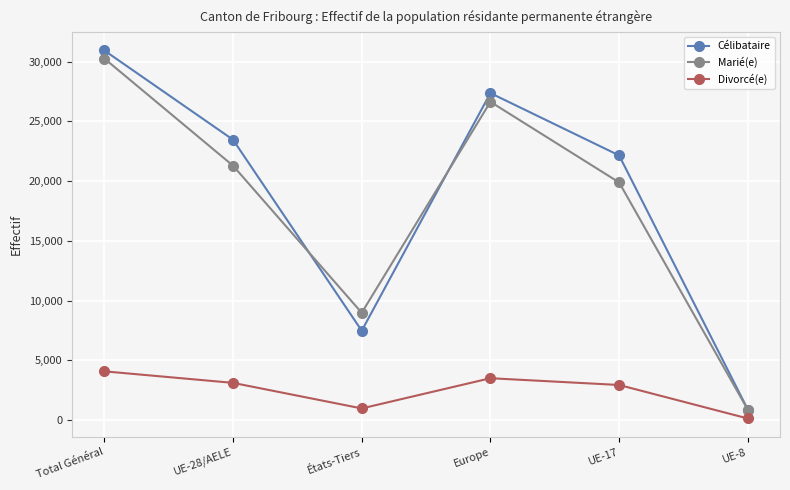

Reading left to right, what are all the values shown in this chart?

Célibataire: 30931	23459	7472	27363	22144	873
Marié(e): 30258	21285	8973	26632	19884	854
Divorcé(e): 4072	3106	966	3496	2929	124